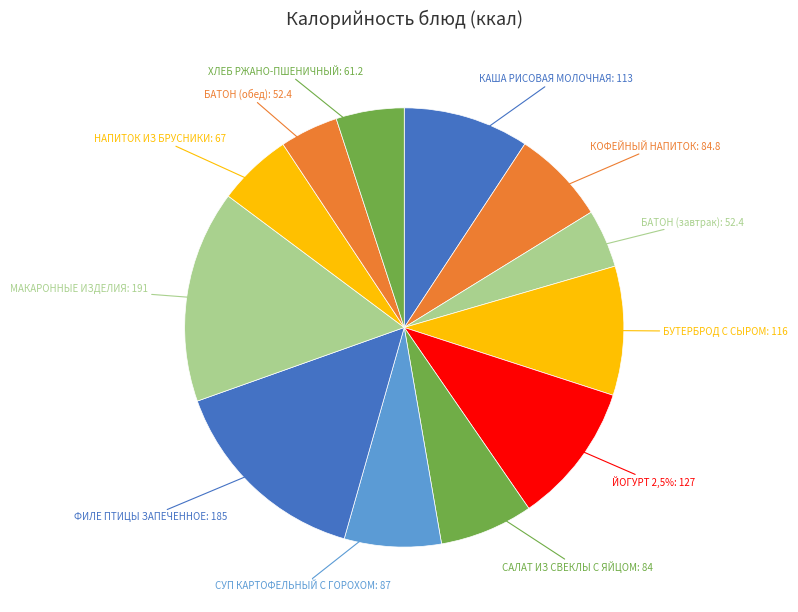

Which slice is the largest?

МАКАРОННЫЕ ИЗДЕЛИЯ